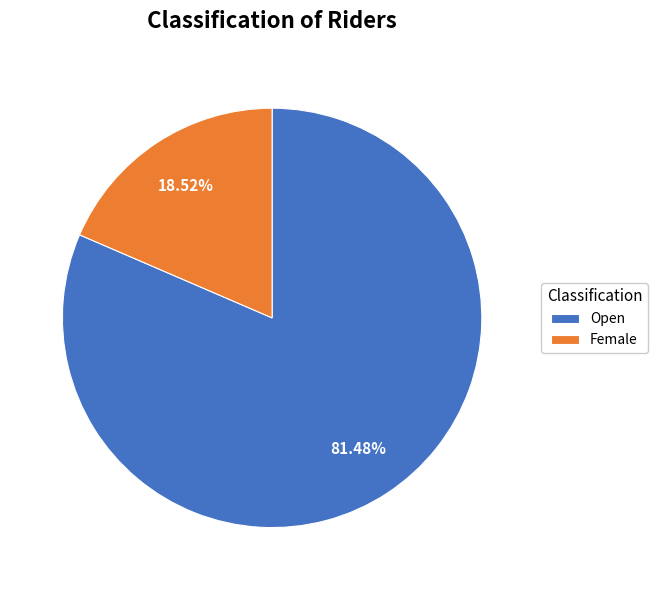

What percentage is the Female slice, to the nearest percent?

19%